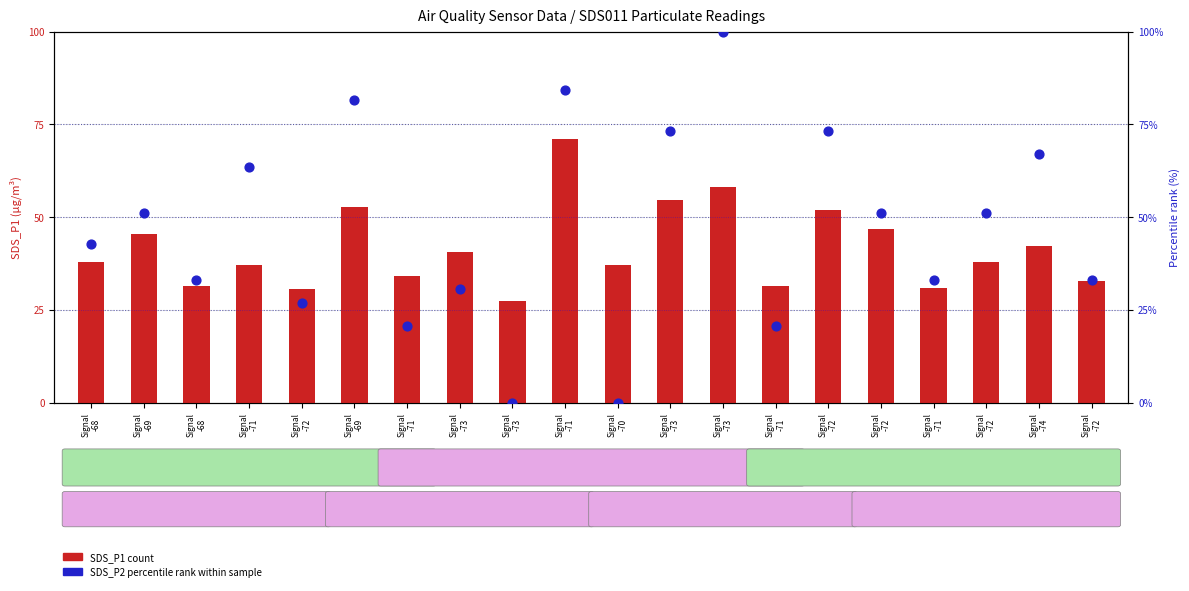

Which series has the largest total across all categories?

SDS_P2 (percentile rank)